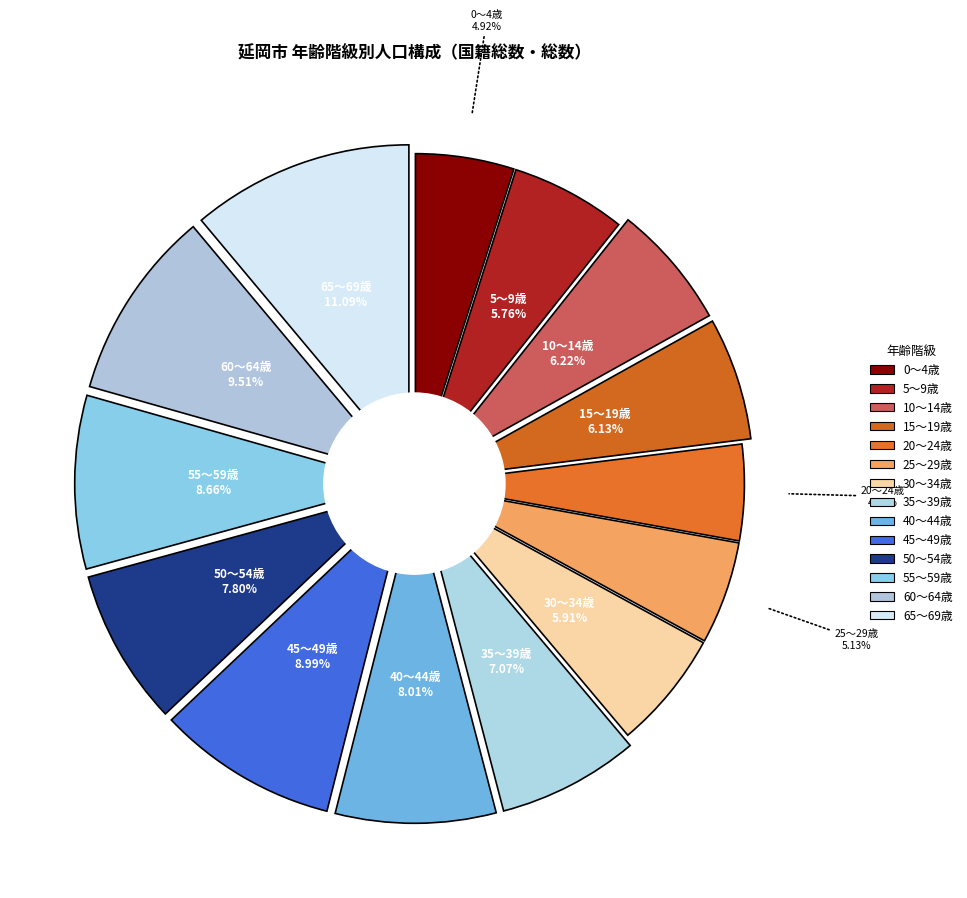

What portion of the pie excludes 15～19歳?

93.9%